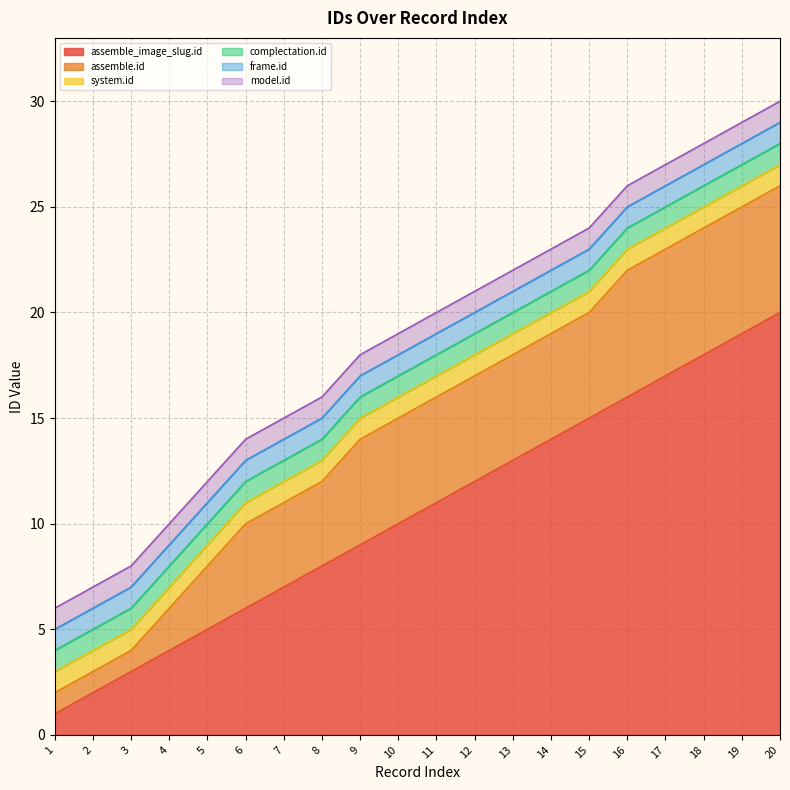

What is the maximum value shown in the chart?

20